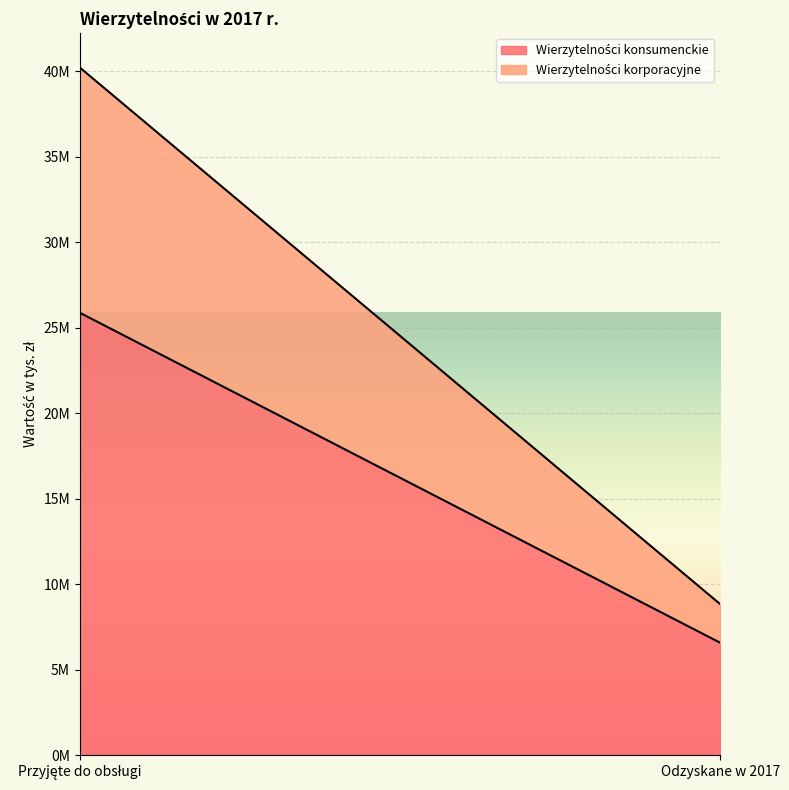

Which category has the highest value across all series?

Przyjęte do obsługi